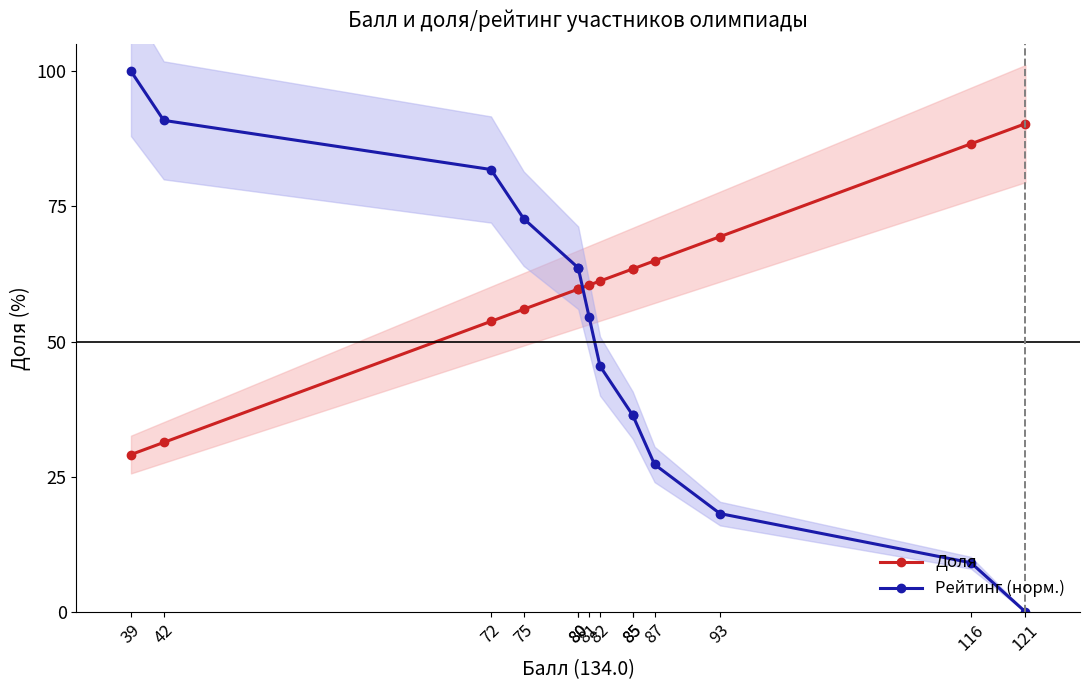

Which series changed the most between 82 and 80?

Рейтинг (норм.)